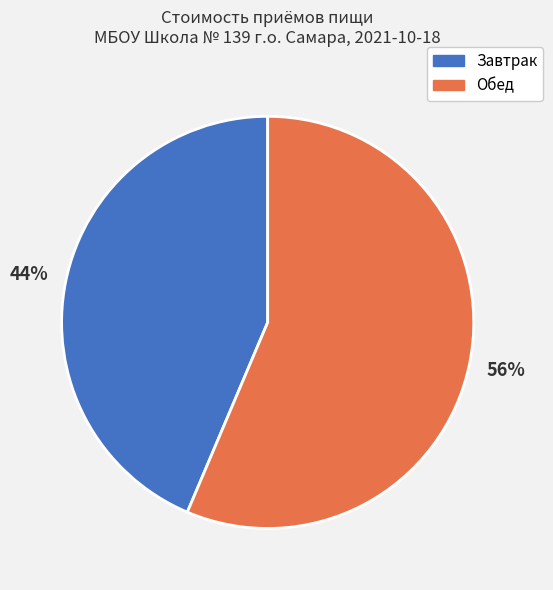

How many slices are in this pie chart?

2